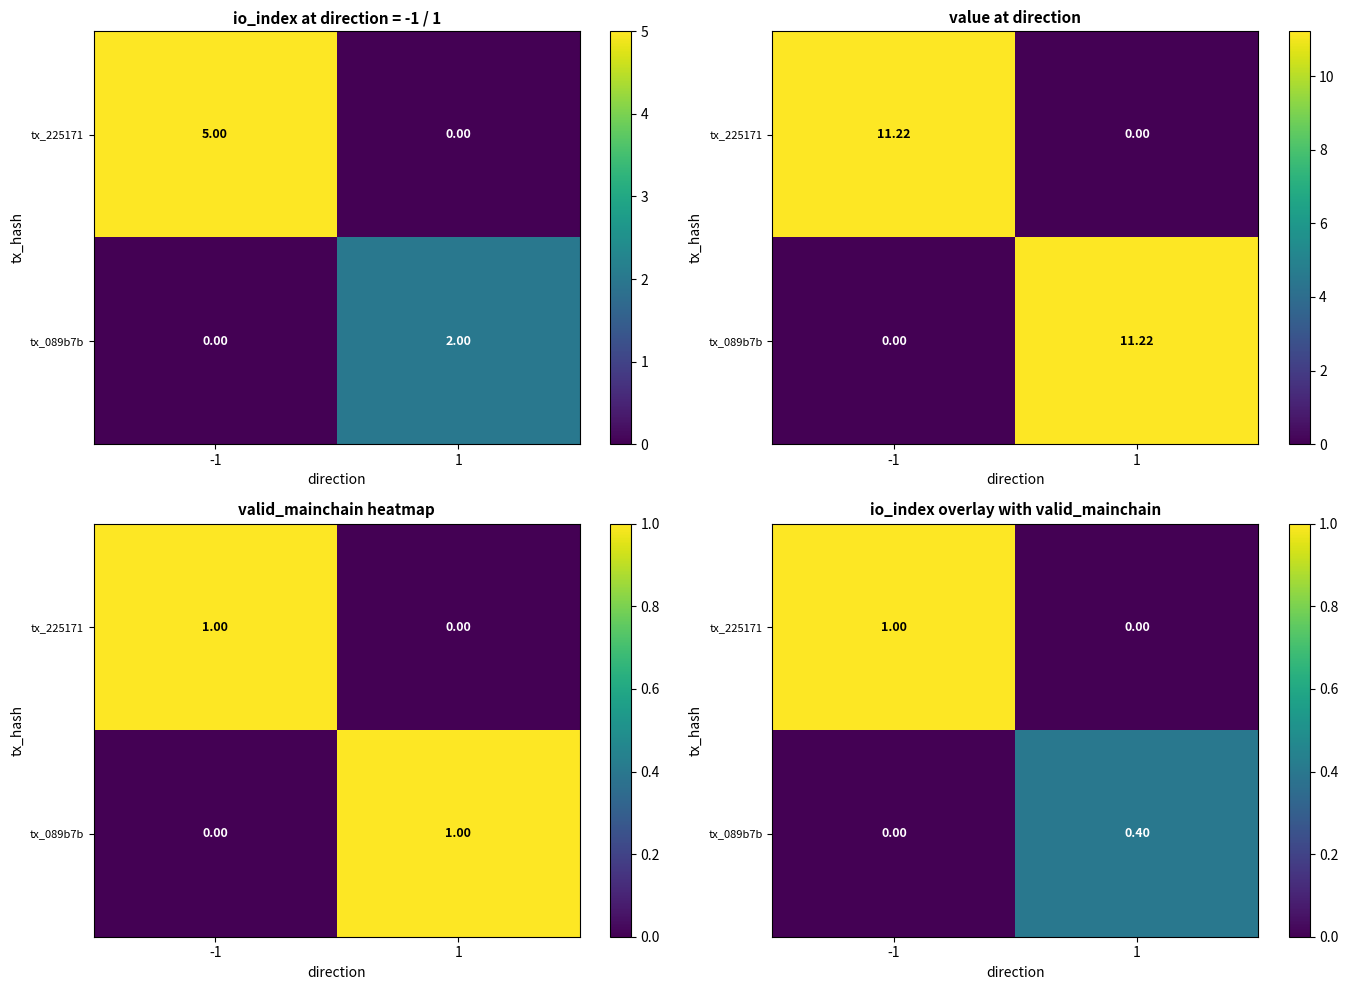

Is it true that tx_089b7b equals 0.4 at 1?

True